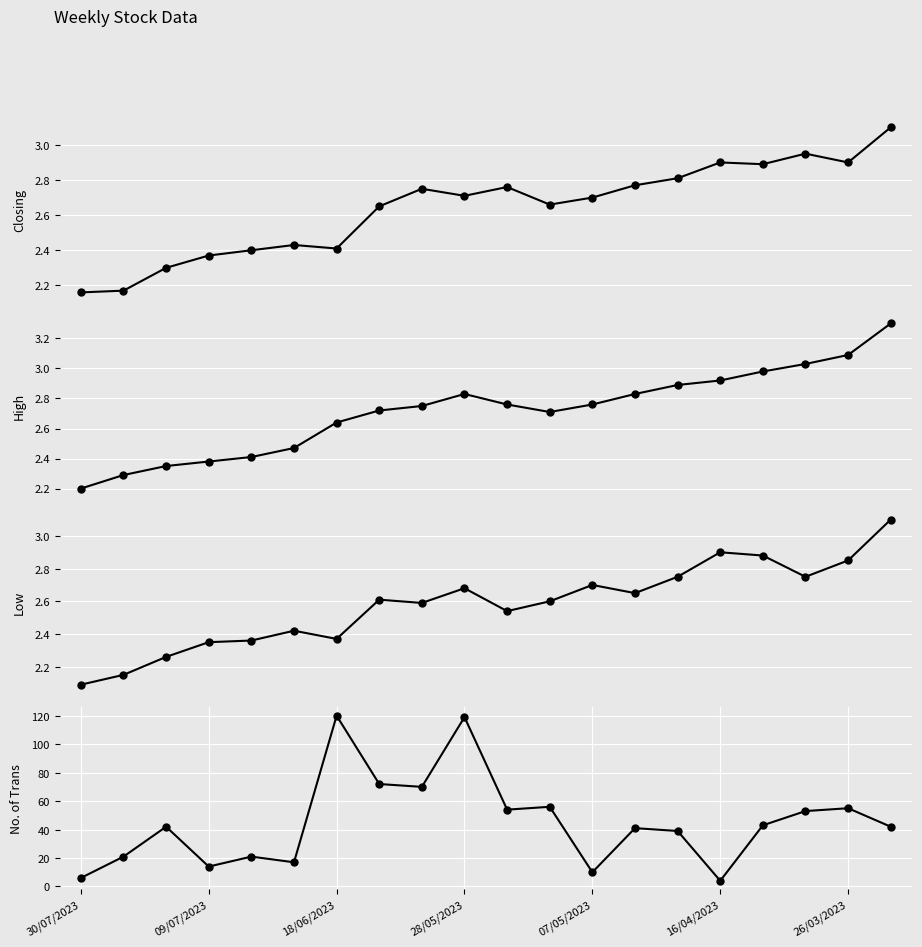

Between 10 and 14, which is larger?

14